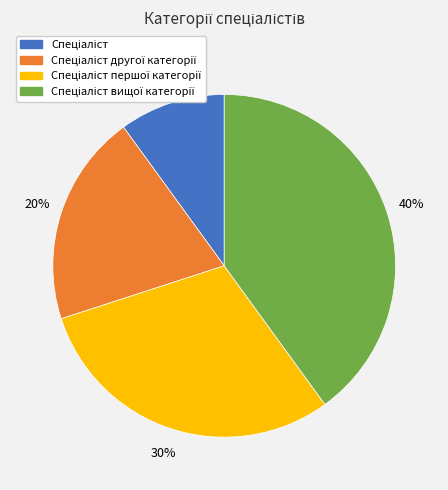

To the nearest percent, what is the difference between the largest and smallest slice percentages?

30%